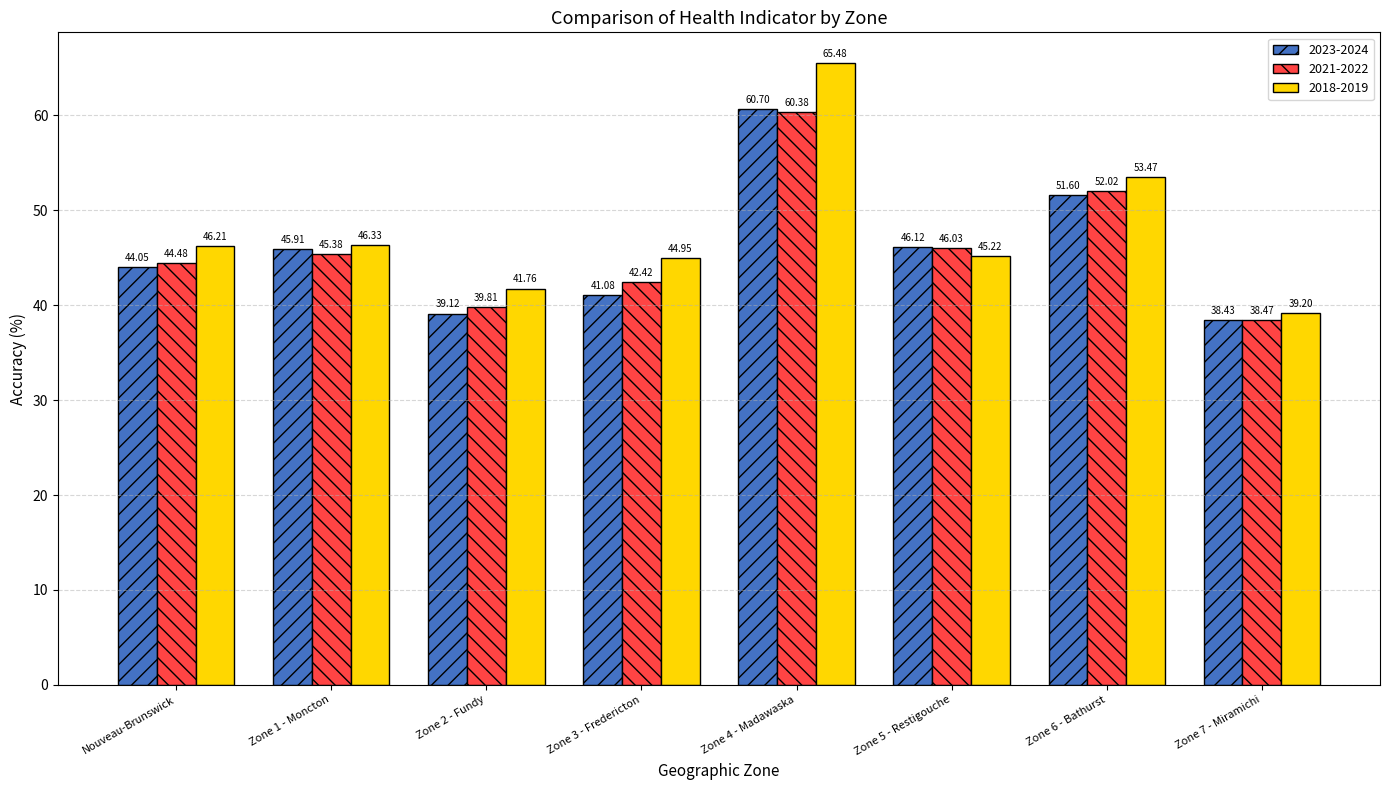

True or false: 2021-2022 has a value of 46.0 at Zone 5 - Restigouche.

True